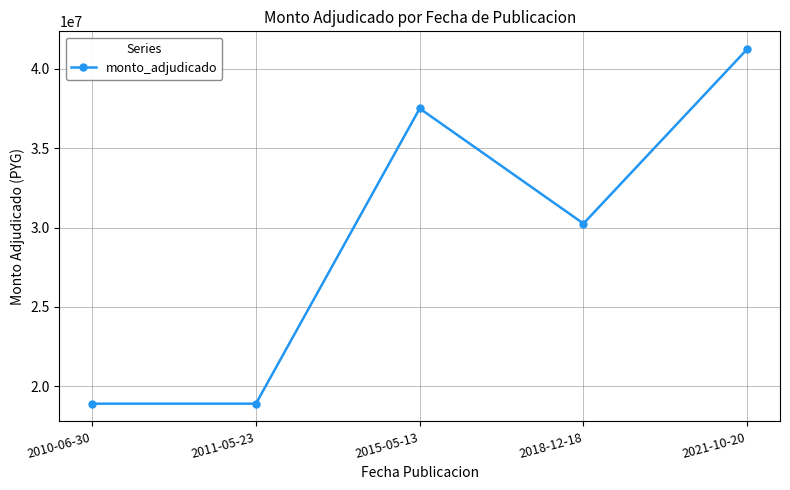

What is the label of the 3rd point from the left?

2015-05-13